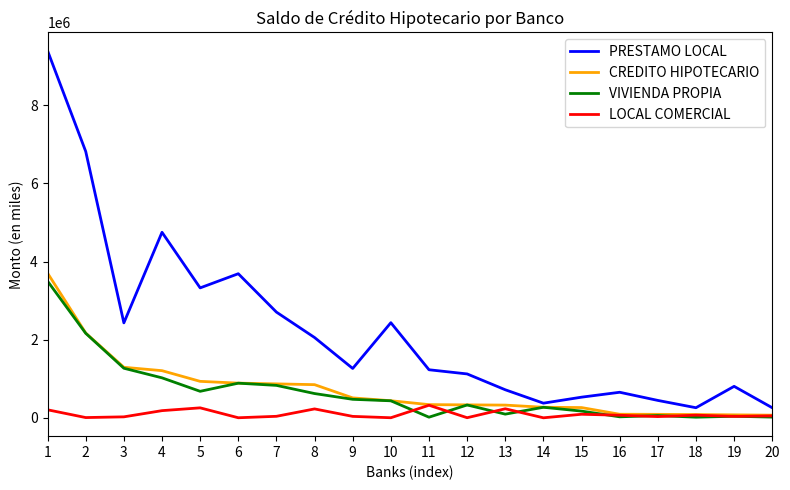

Which series changed the most between 3 and 19?

PRESTAMO LOCAL